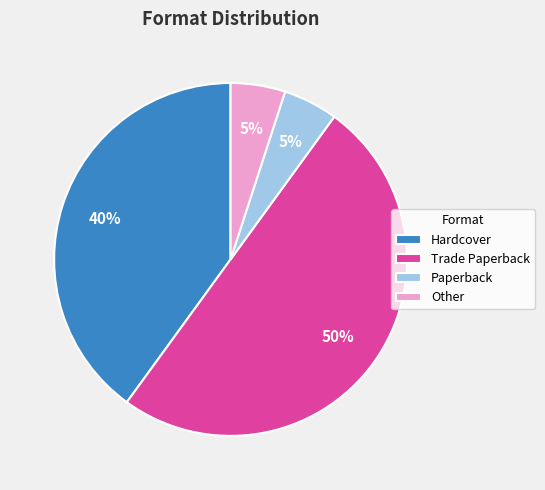

Count the number of slices in the pie.

4